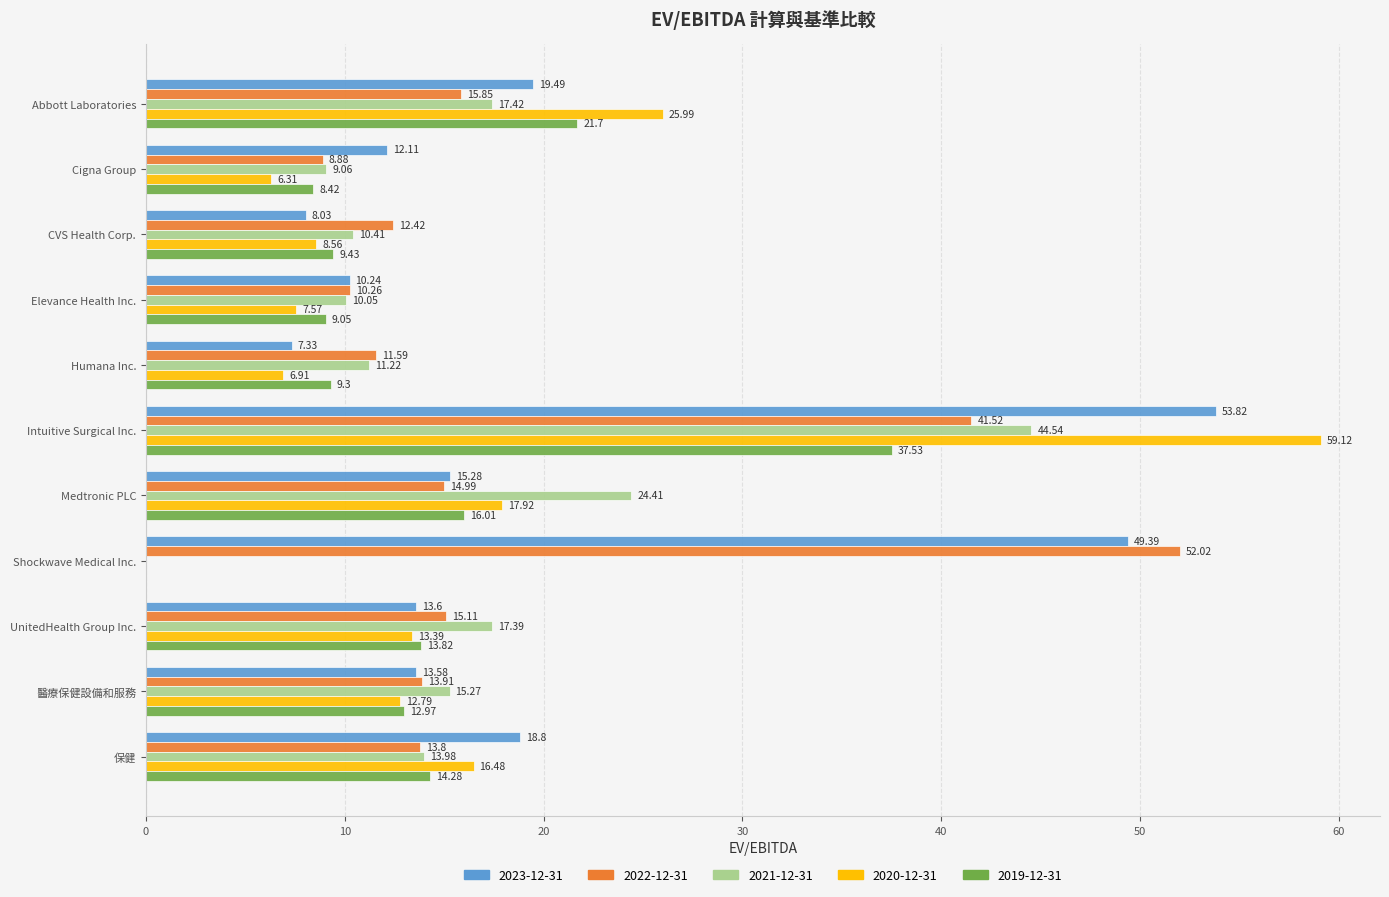

The 2020-12-31 series shows 18.4 at Intuitive Surgical Inc.. True or false?

False